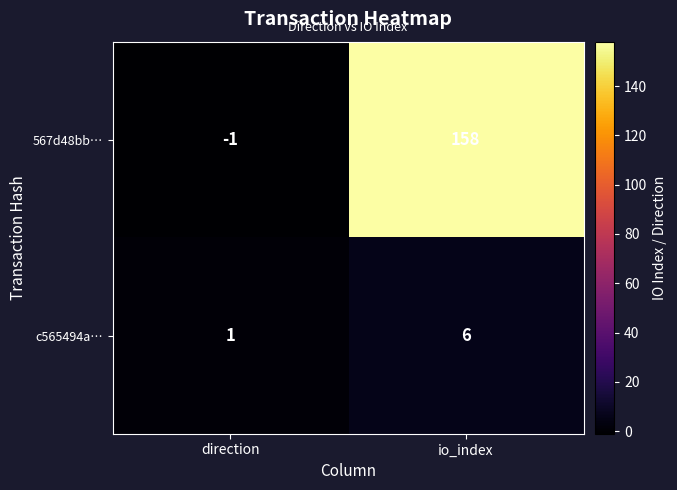

True or false: 567d48bb… has a value of 0 at direction.

False